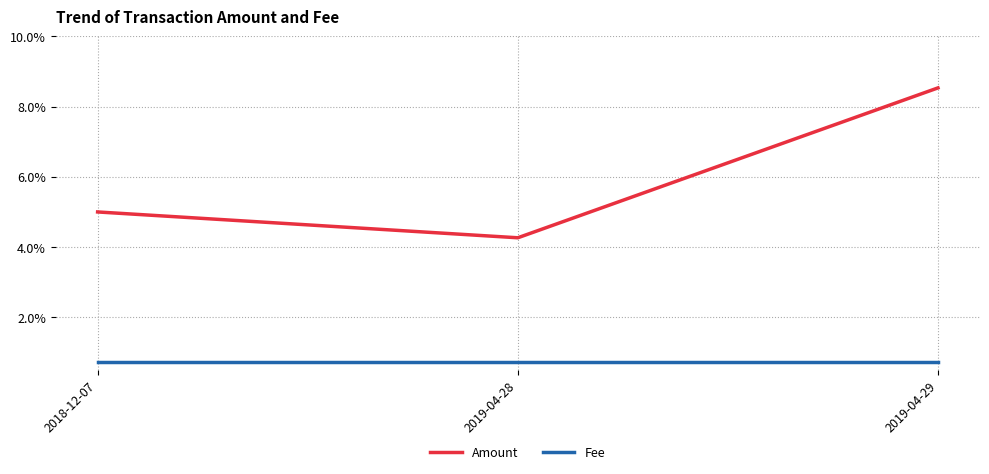

List the series in order of their overall mean, lowest first.

Fee, Amount